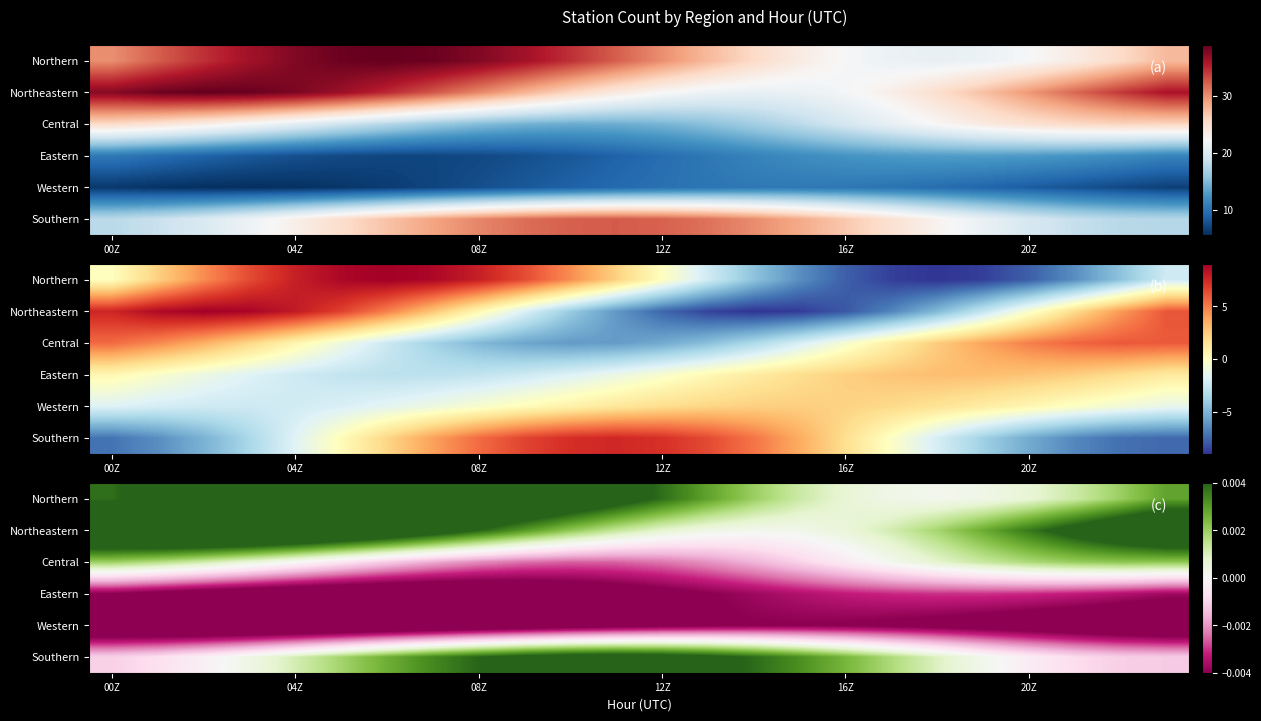

Which series has the widest spread of values?

Northern